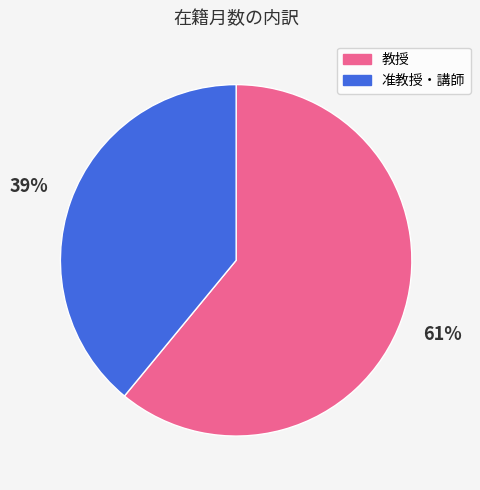

Which slice is the largest?

教授